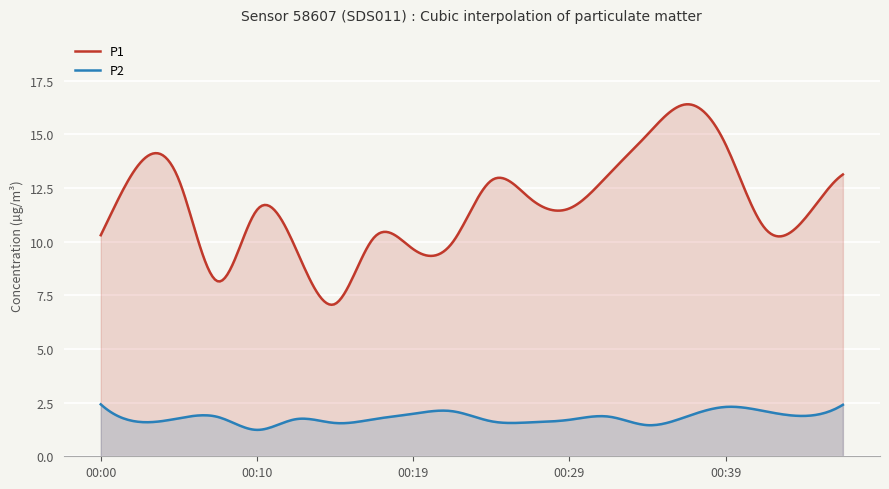

How many series are shown in this chart?

2